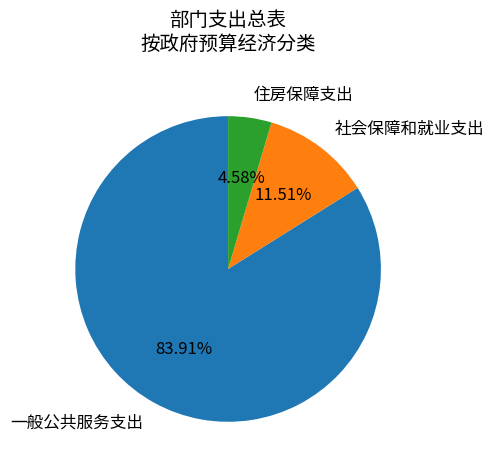

To the nearest percent, what percentage of the pie is 一般公共服务支出?

84%